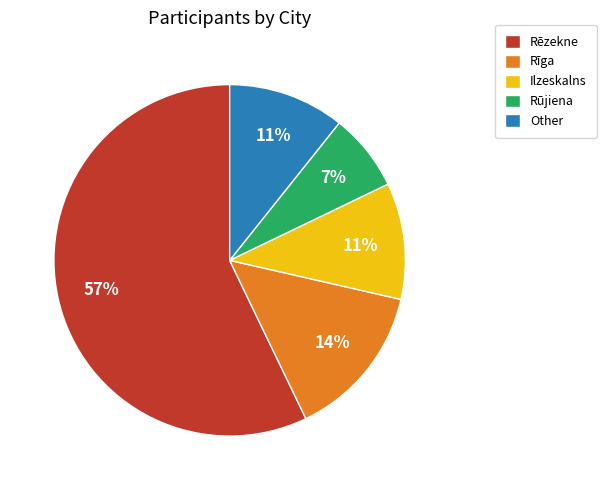

To the nearest percent, what percentage of the pie is Rēzekne?

57%